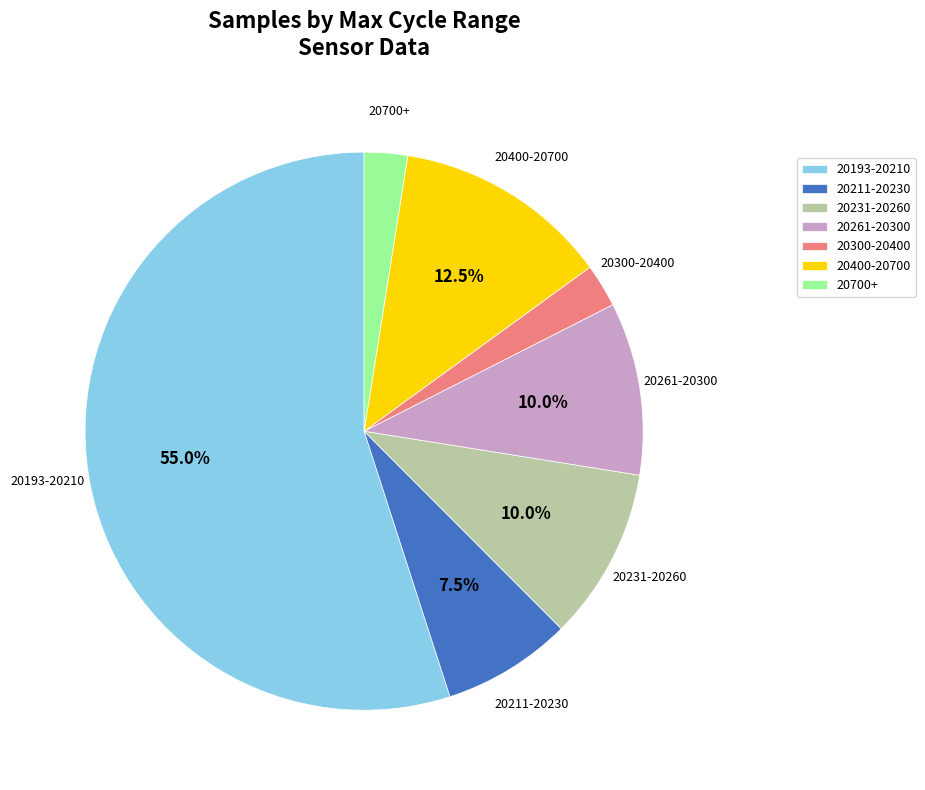

Which has a higher value, 20700+ or 20261-20300?

20261-20300